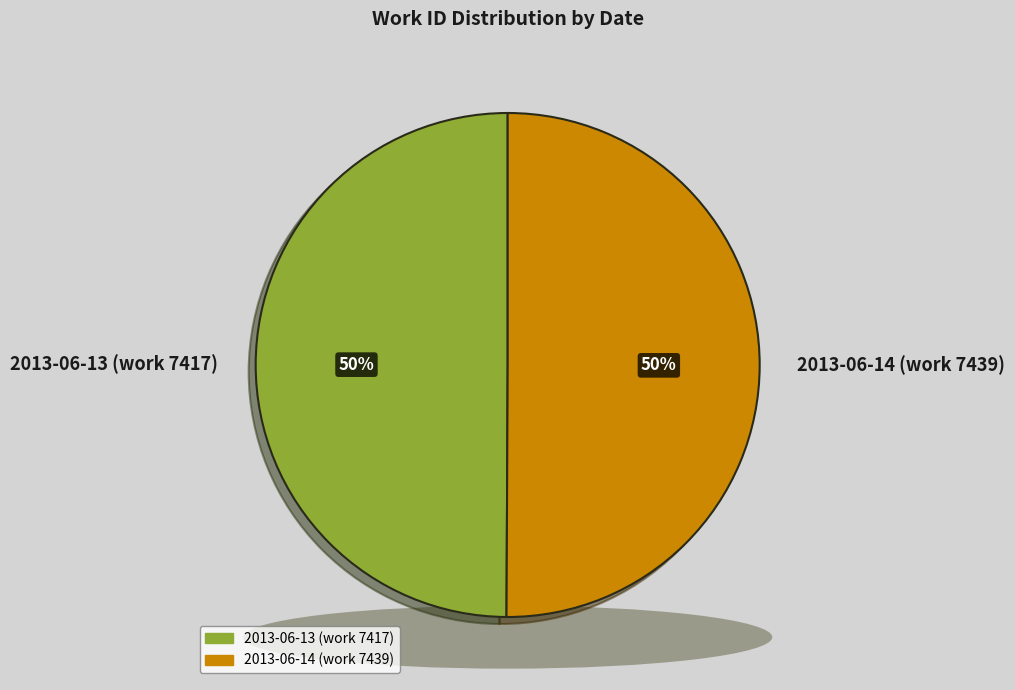

What is the change in value from 2013-06-13 (work 7417) to 2013-06-14 (work 7439)?

+22